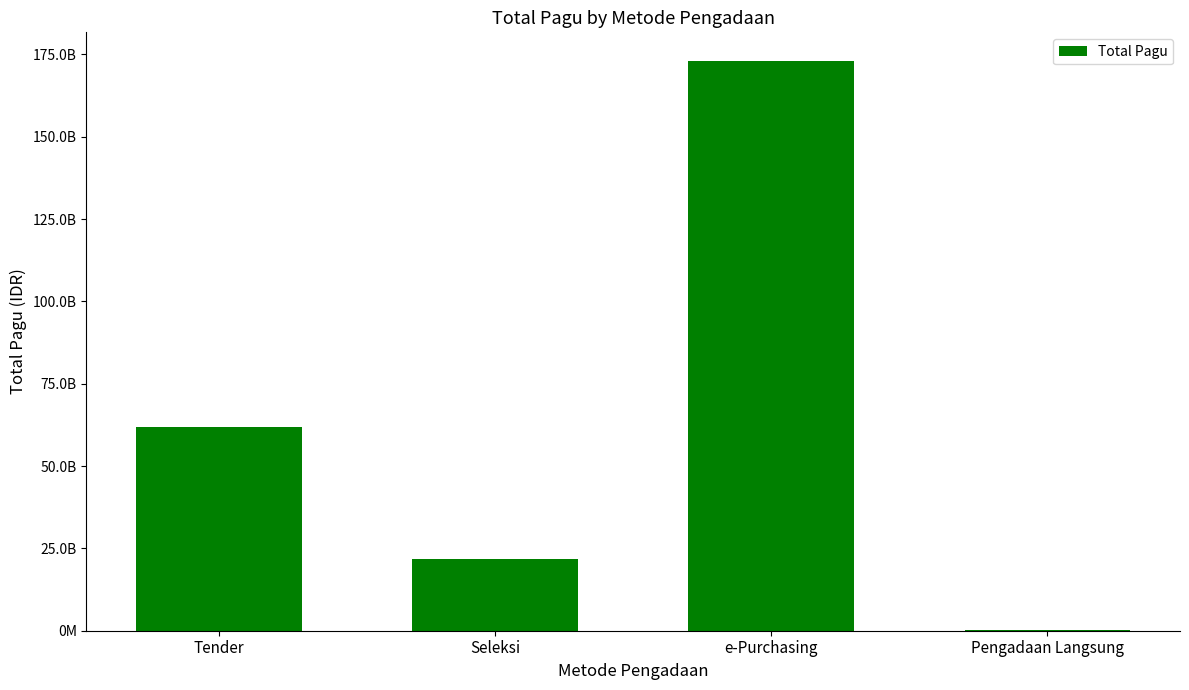

What is the difference between the second highest and second lowest values?

40352906850